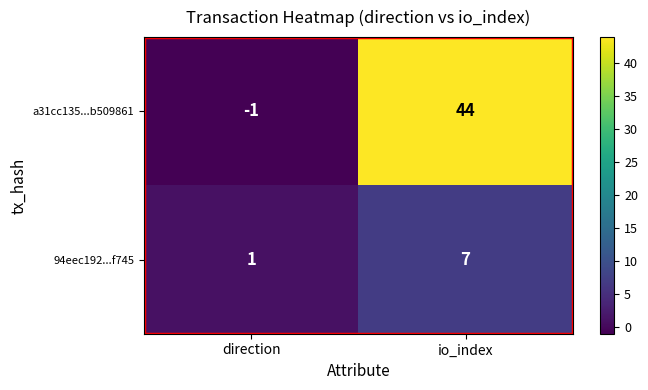

At which category is the sum across all series the highest?

io_index